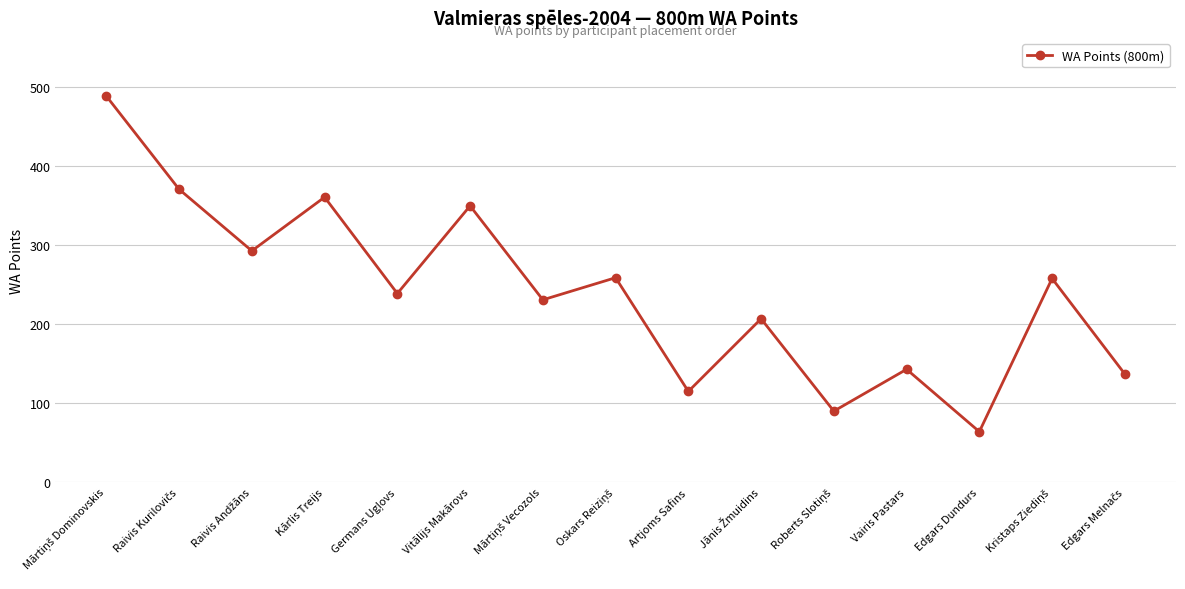

What is the minimum value shown in the chart?

64